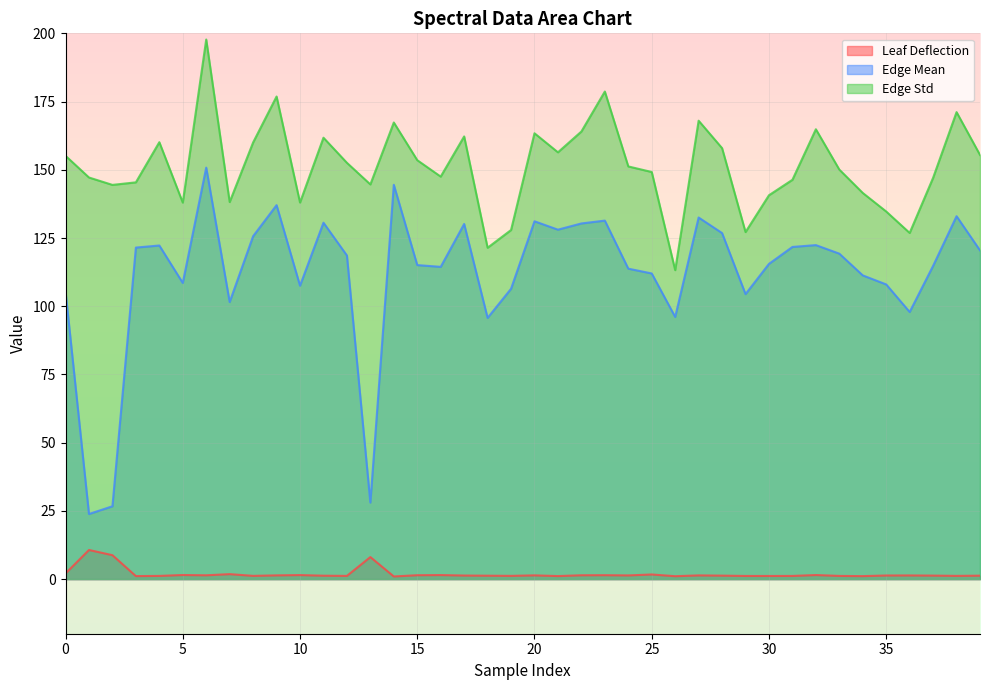

What is the maximum value for Leaf Deflection?

10.7